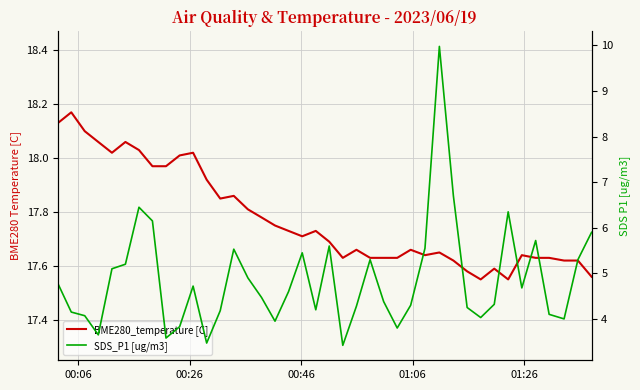

What is the maximum value shown in the chart?

18.2